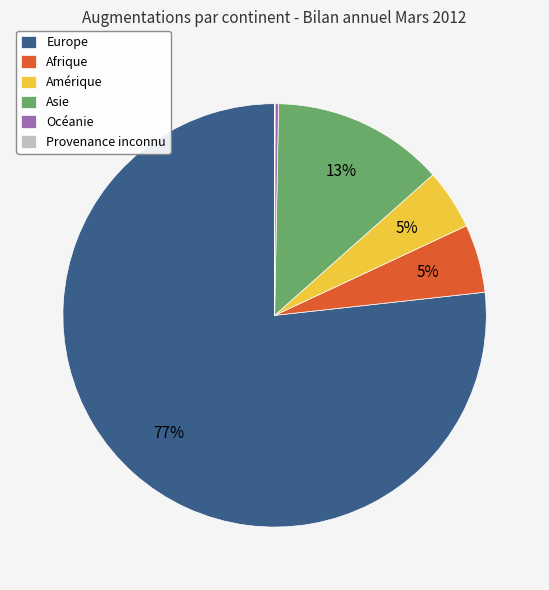

True or false: Amérique accounts for 5% of the total.

True